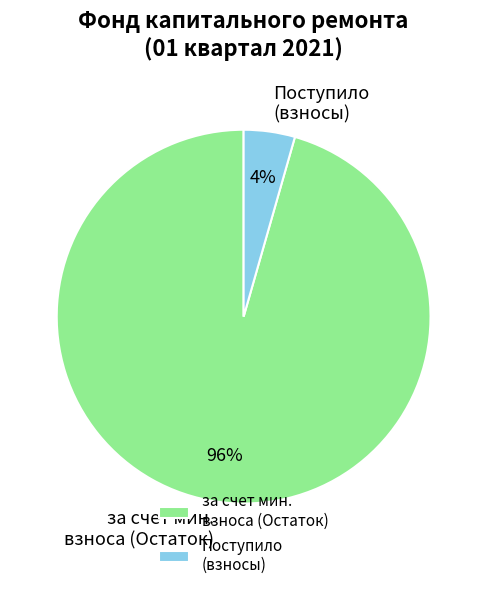

Is there any slice that represents more than half of the pie?

Yes